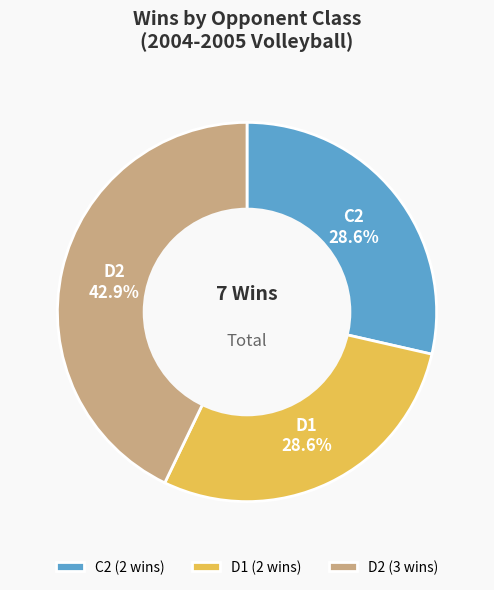

Does C2 represent more than half of the total?

No